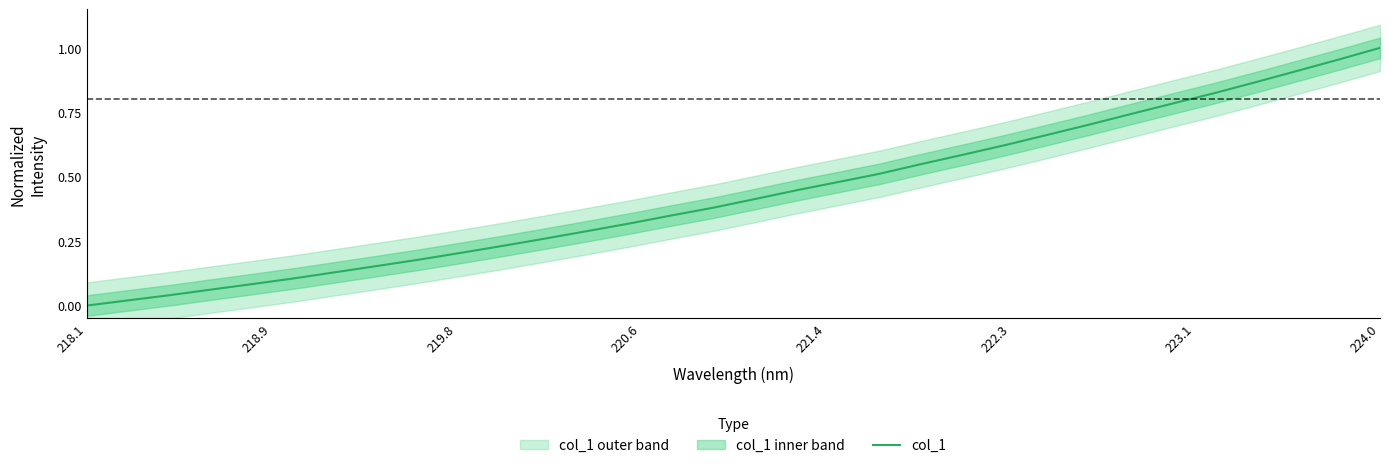

The chart shows a value of 1.2 at 26. True or false?

False